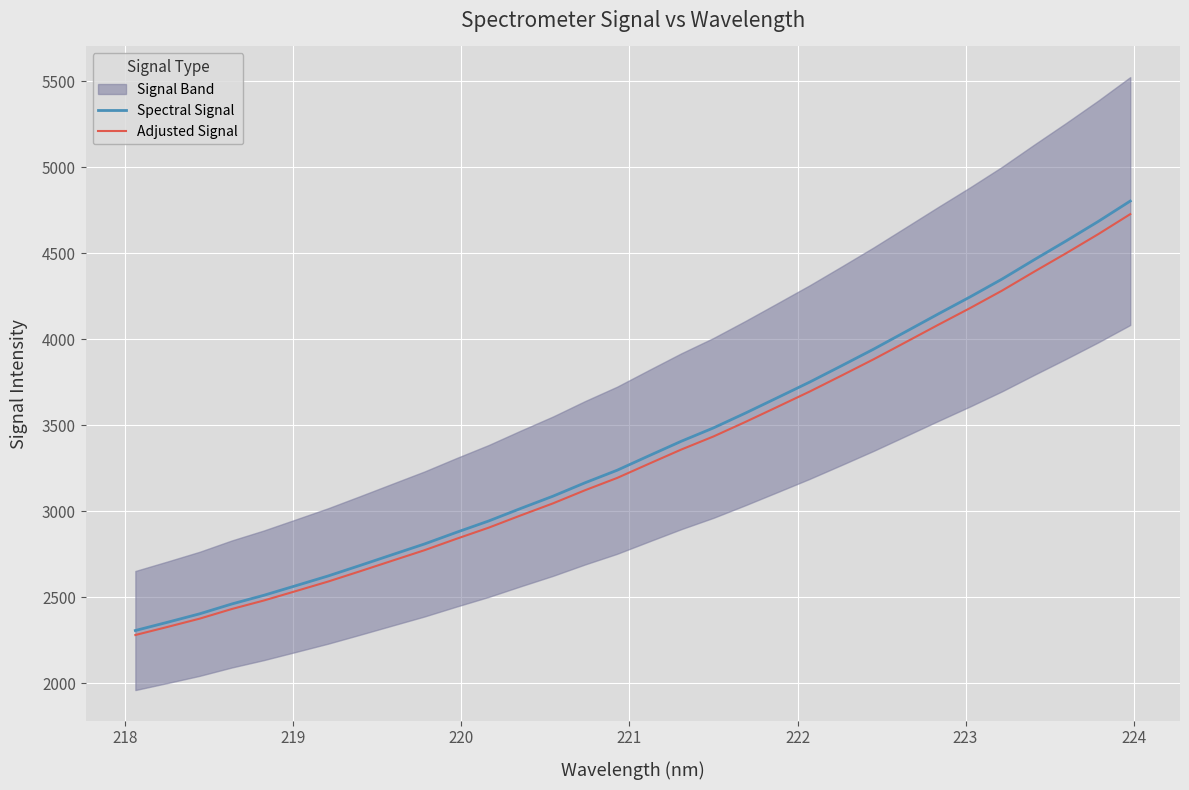

What is the value of the Spectral Signal point at the 15th from the left?

3166.2